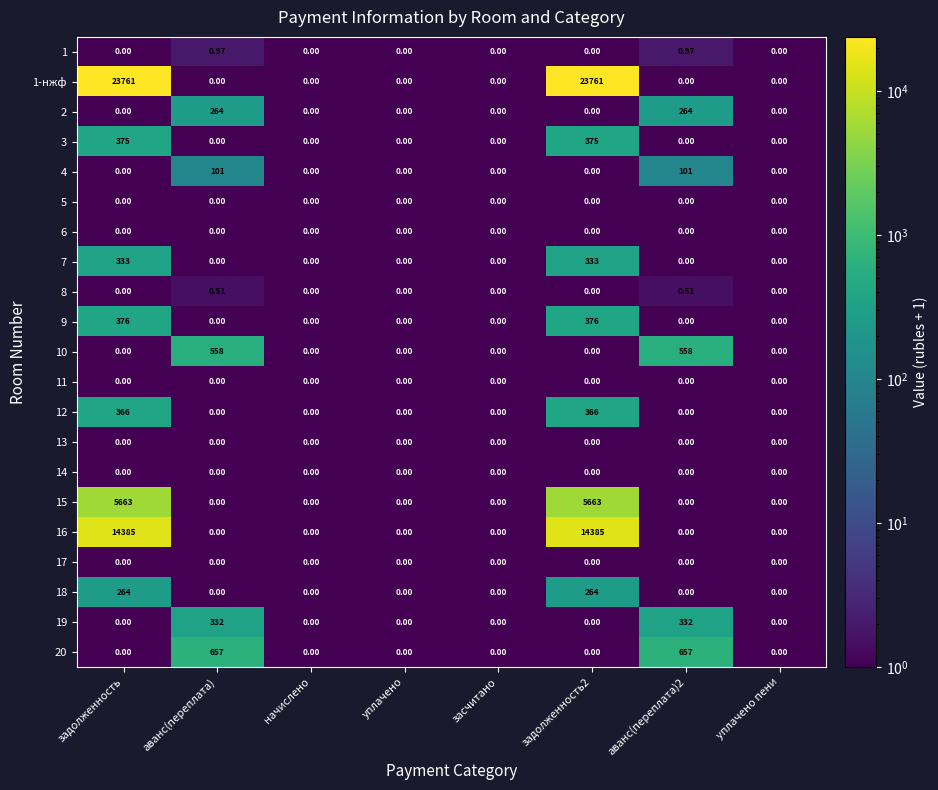

What is the total value across all series at задолженность?

45523.0